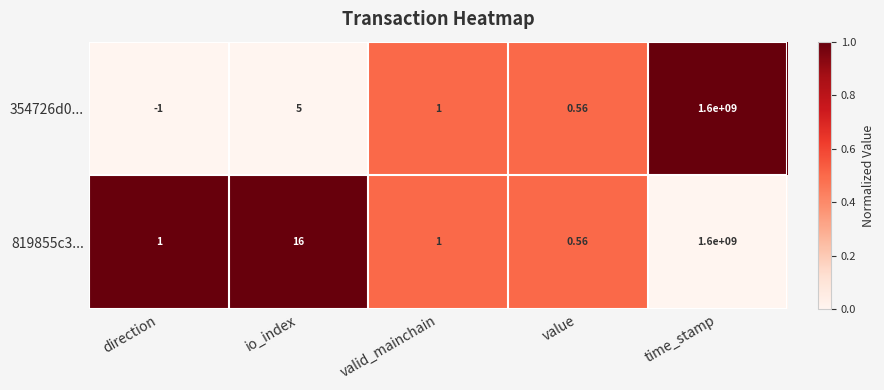

Rank the categories by 354726d0... value from lowest to highest.

direction, value, valid_mainchain, io_index, time_stamp